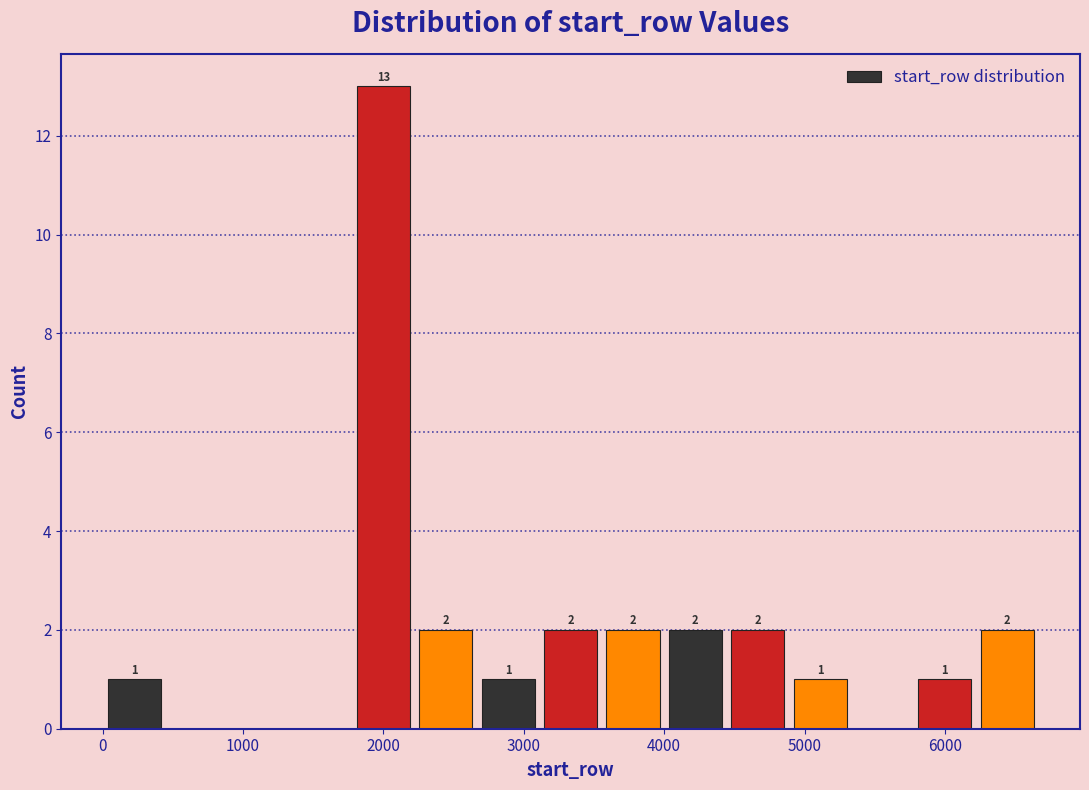

Over which range of the x-axis is the bar tallest?

1800 to 2200